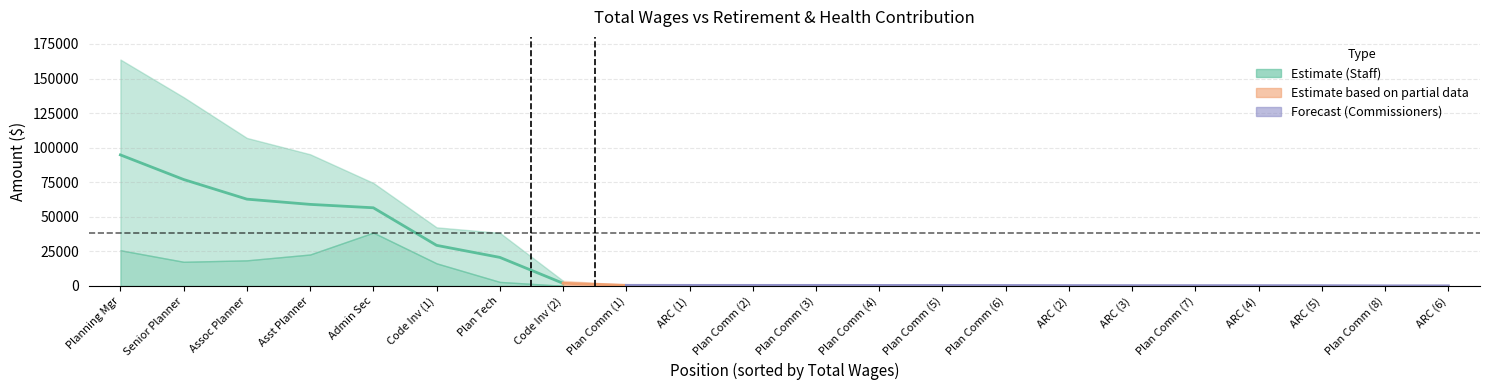

Is it true that total_retirement equals 18520 at 2?

True